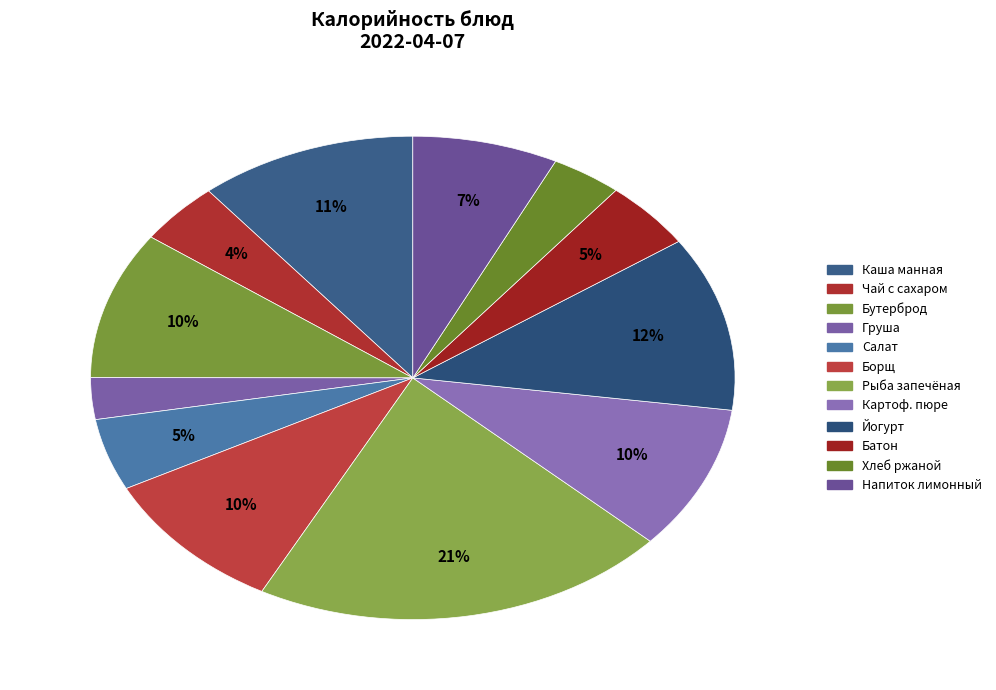

How many slices are in this pie chart?

12